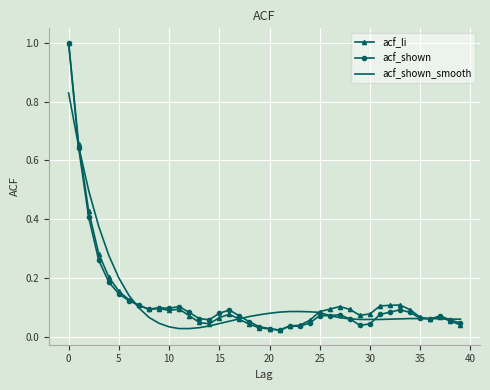

What is the maximum value shown in the chart?

1.0